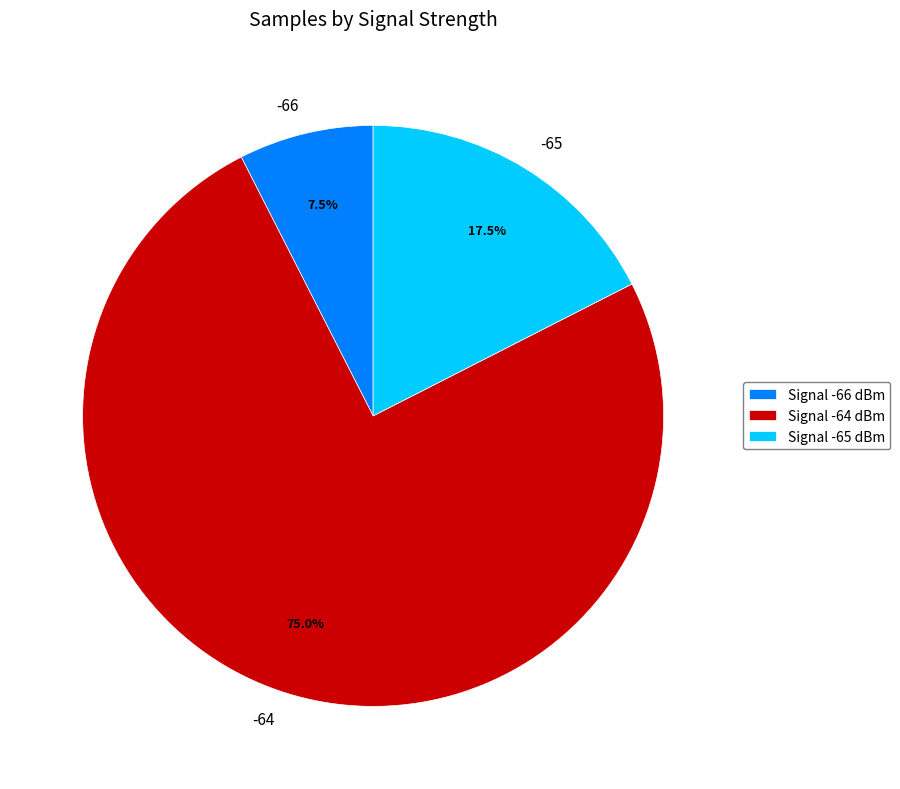

How many slices are in this pie chart?

3